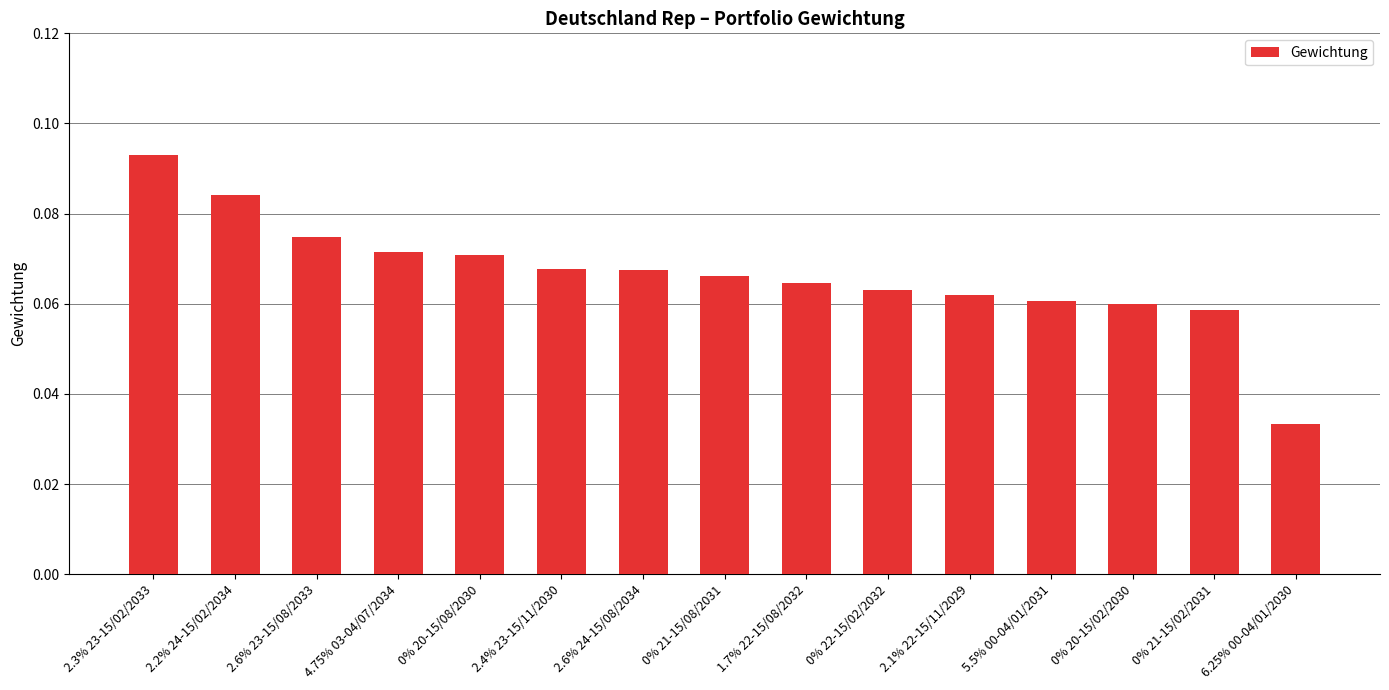

At which label is the value closest to 0?

6.25% 00-04/01/2030